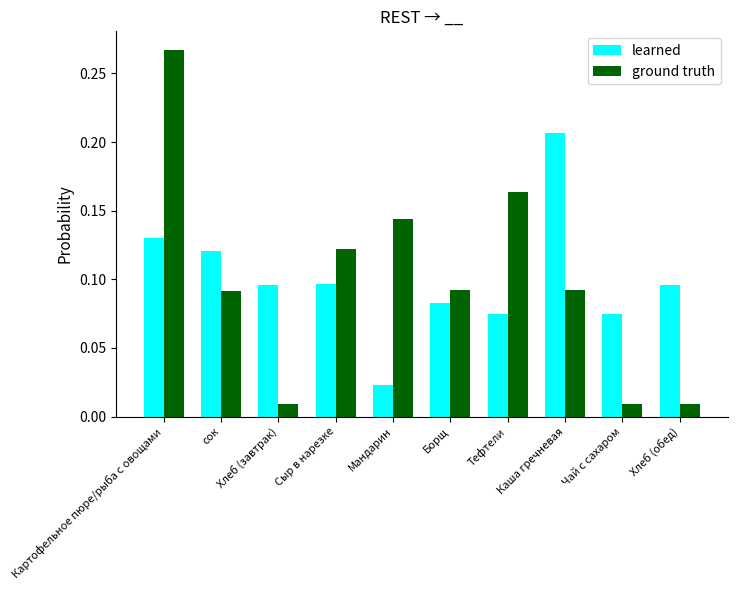

How many bars are there in each group?

2